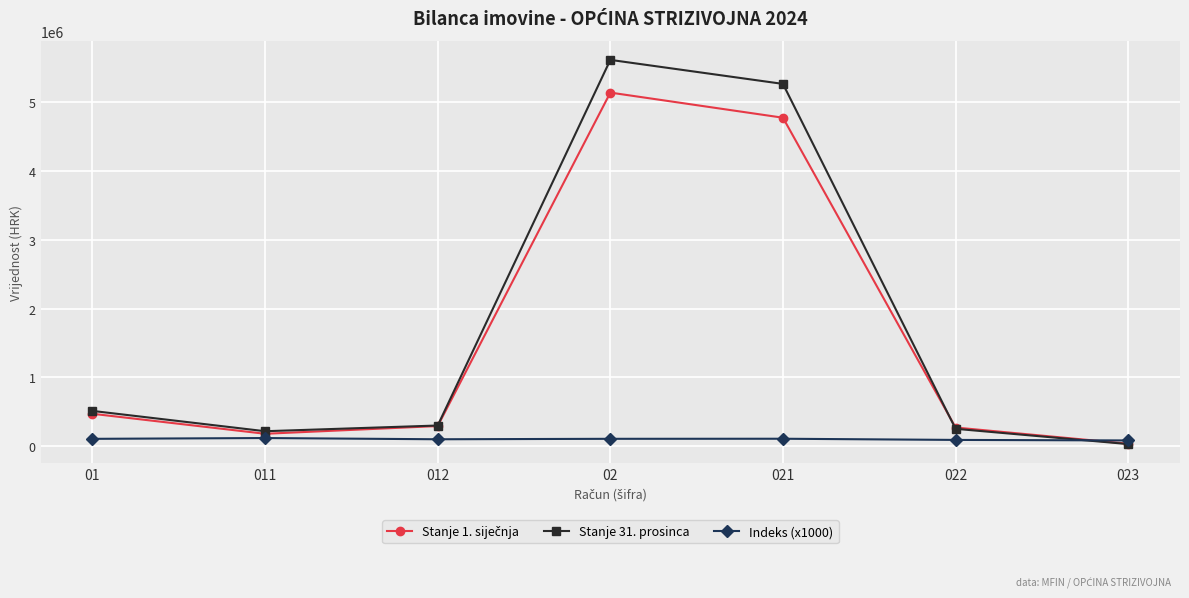

What is the total value across all series at 021?

10140318.4